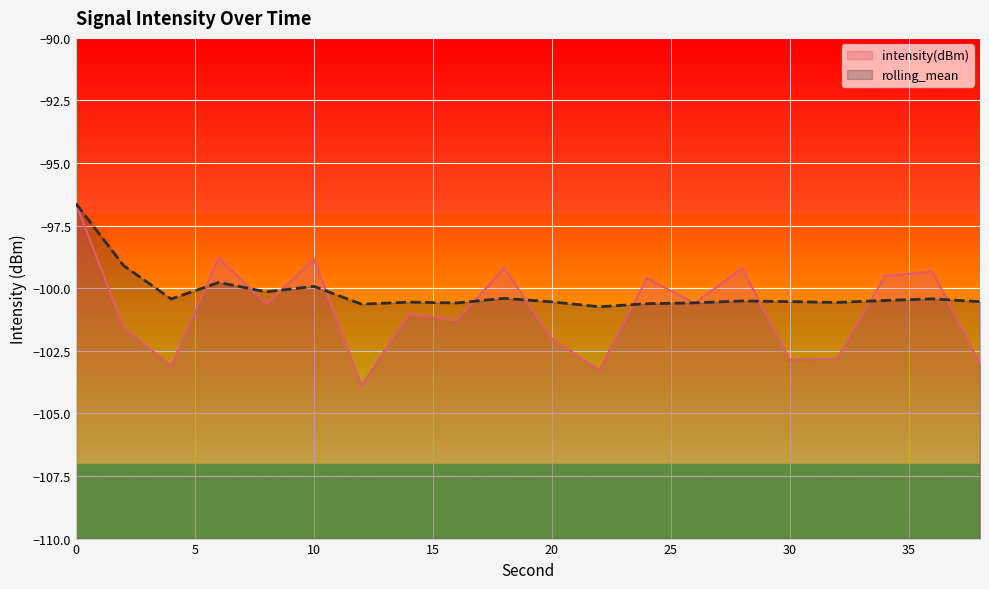

Reading left to right, list all the values displayed in this chart.

intensity(dBm): -96.6	-101.6	-103.1	-98.8	-100.6	-98.8	-103.9	-101.0	-101.3	-99.2	-102.0	-103.3	-99.6	-100.6	-99.2	-102.9	-102.8	-99.5	-99.3	-103.0
rolling_mean: -96.6	-99.1	-100.4	-99.8	-100.1	-99.9	-100.6	-100.6	-100.6	-100.4	-100.5	-100.7	-100.6	-100.6	-100.5	-100.5	-100.6	-100.5	-100.4	-100.5